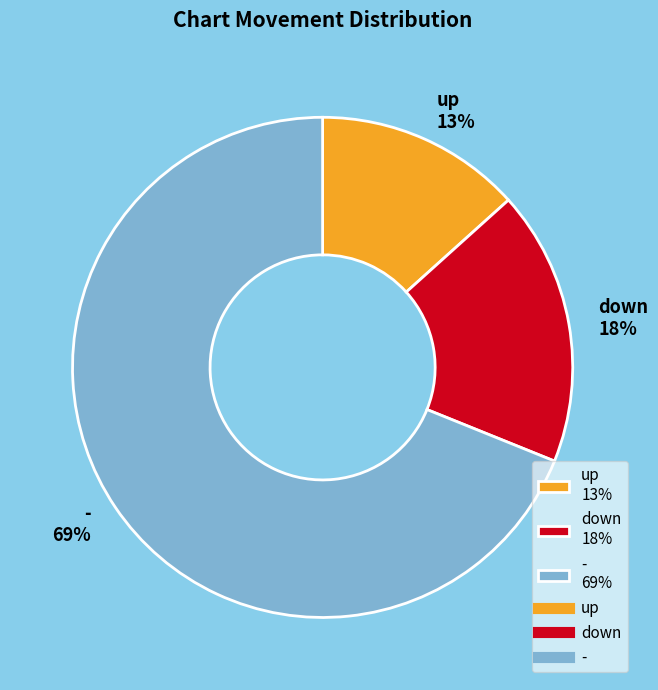

Which category has the biggest portion of the pie?

-